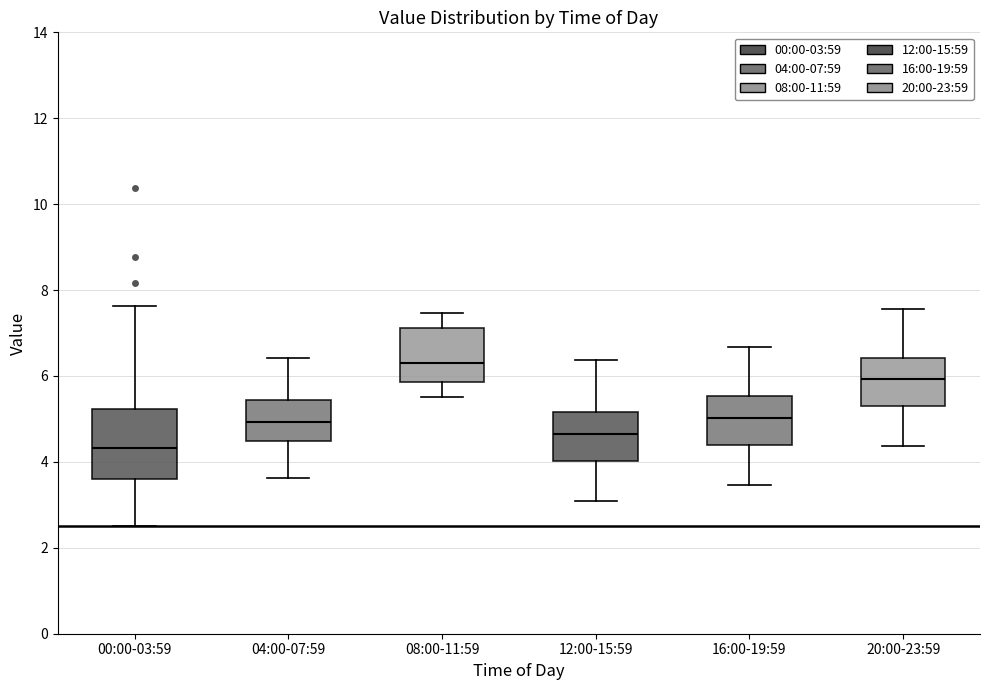

Reading left to right, transcribe this box plot: for each box, give where its median line is, the range the box spans, and where its two whiskers end, as read against the y-axis. The values are not printed on the chart, so give them approximately, as read against the axis.

00:00-03:59: median 4.4, box 3.6 to 5.2, whiskers 2.6 to 7.6
04:00-07:59: median 5.0, box 4.4 to 5.4, whiskers 3.6 to 6.4
08:00-11:59: median 6.4, box 5.8 to 7.2, whiskers 5.6 to 7.4
12:00-15:59: median 4.6, box 4.0 to 5.2, whiskers 3.2 to 6.4
16:00-19:59: median 5.0, box 4.4 to 5.6, whiskers 3.4 to 6.6
20:00-23:59: median 6.0, box 5.4 to 6.4, whiskers 4.4 to 7.6